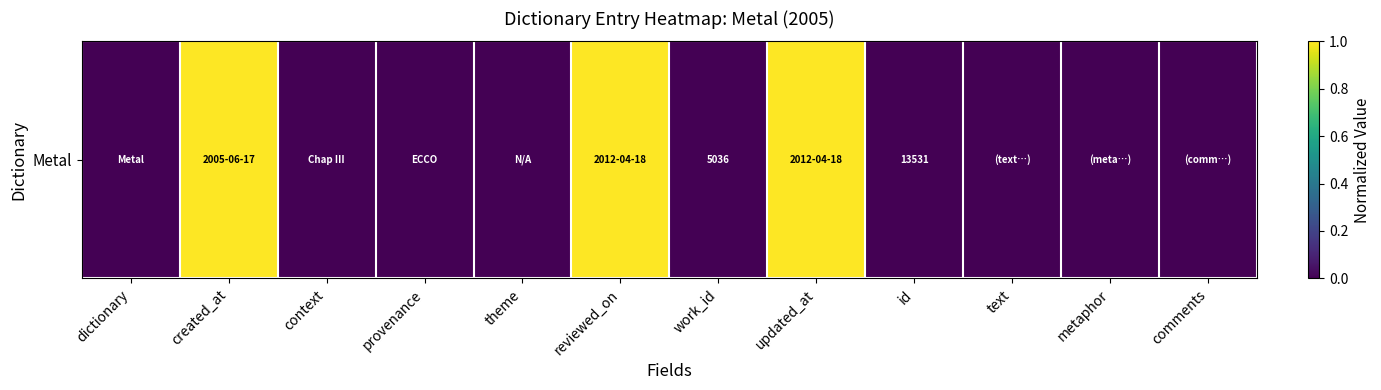

Reading right to left, extract all data points from this chart.

0.0	0.0	0.0	0.0	1.0	0.0	1.0	0.0	0.0	0.0	1.0	0.0